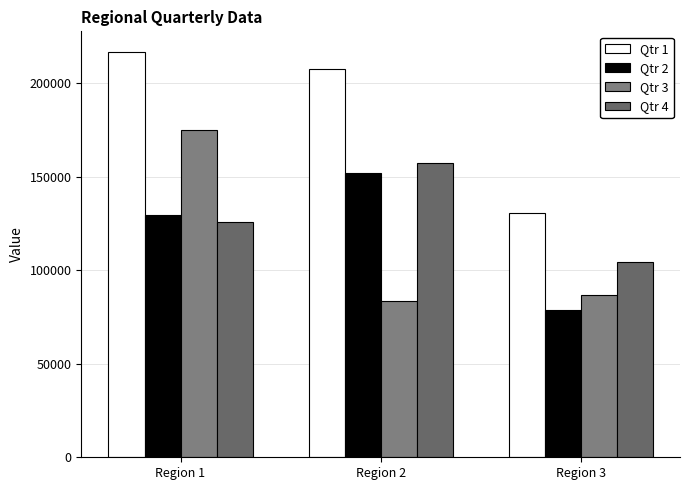

What is the total value across all series at Region 3?

401134